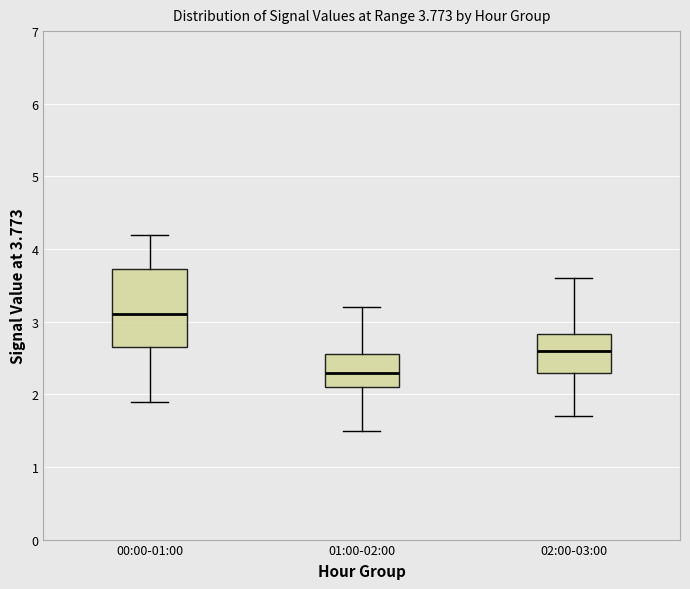

Which box's median line is the lowest?

01:00-02:00